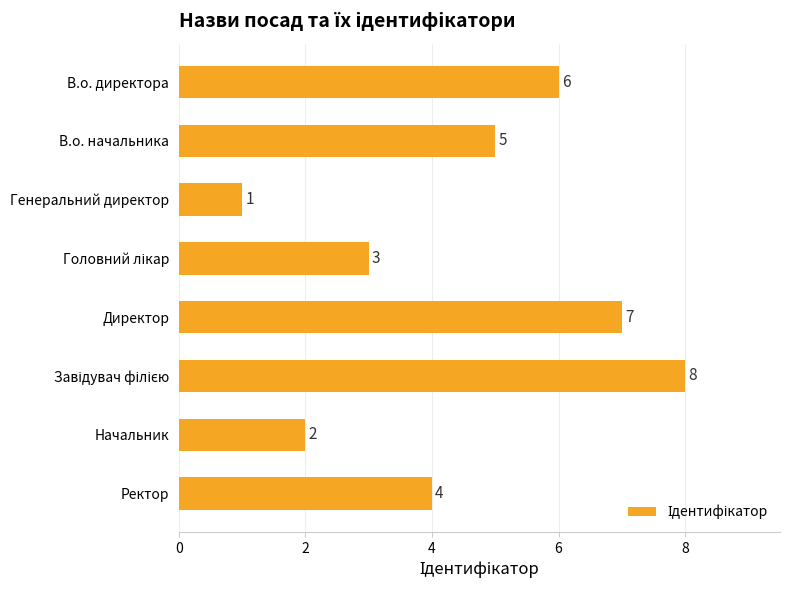

What is the greatest value displayed?

8